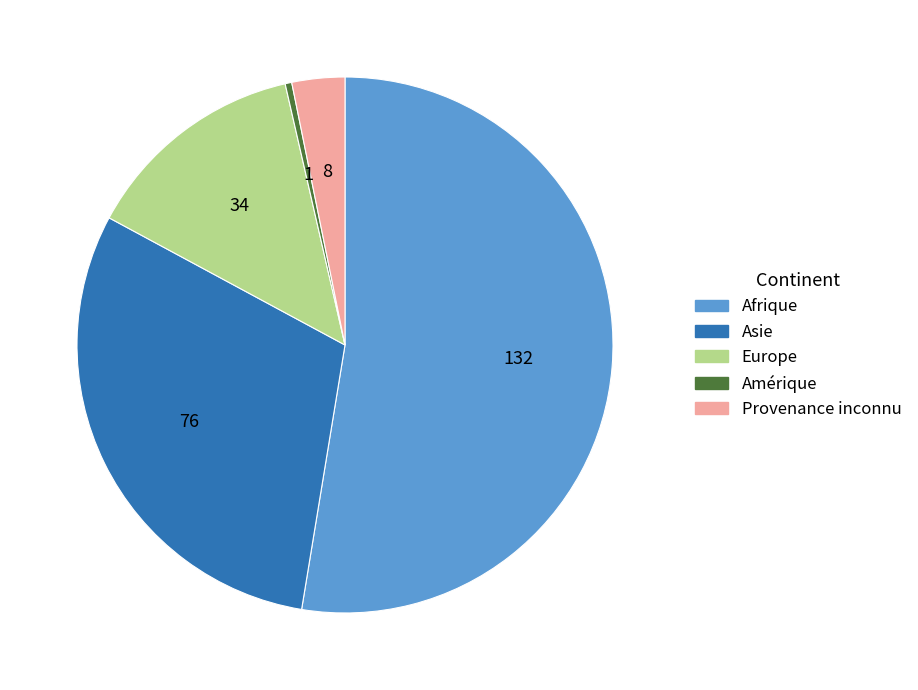

Which has a higher value, Asie or Europe?

Asie